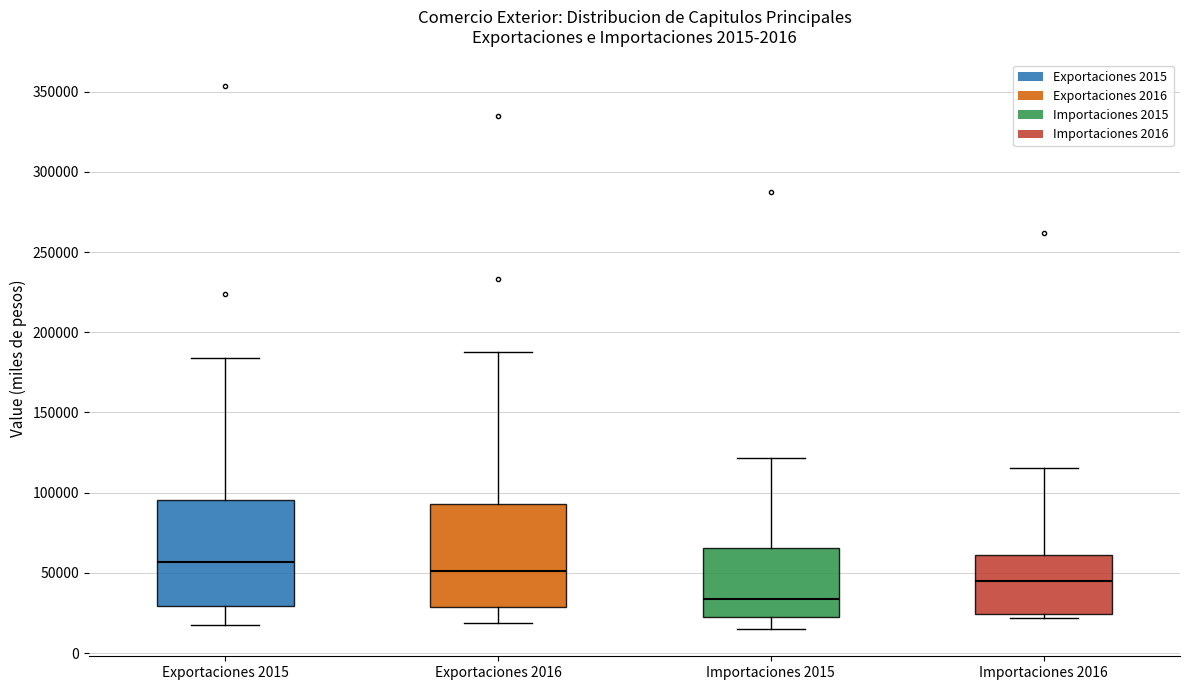

Where is the upper edge of the box for Exportaciones 2015 on the y-axis? The values are not printed on the chart, so give them approximately, as read against the axis.

95000